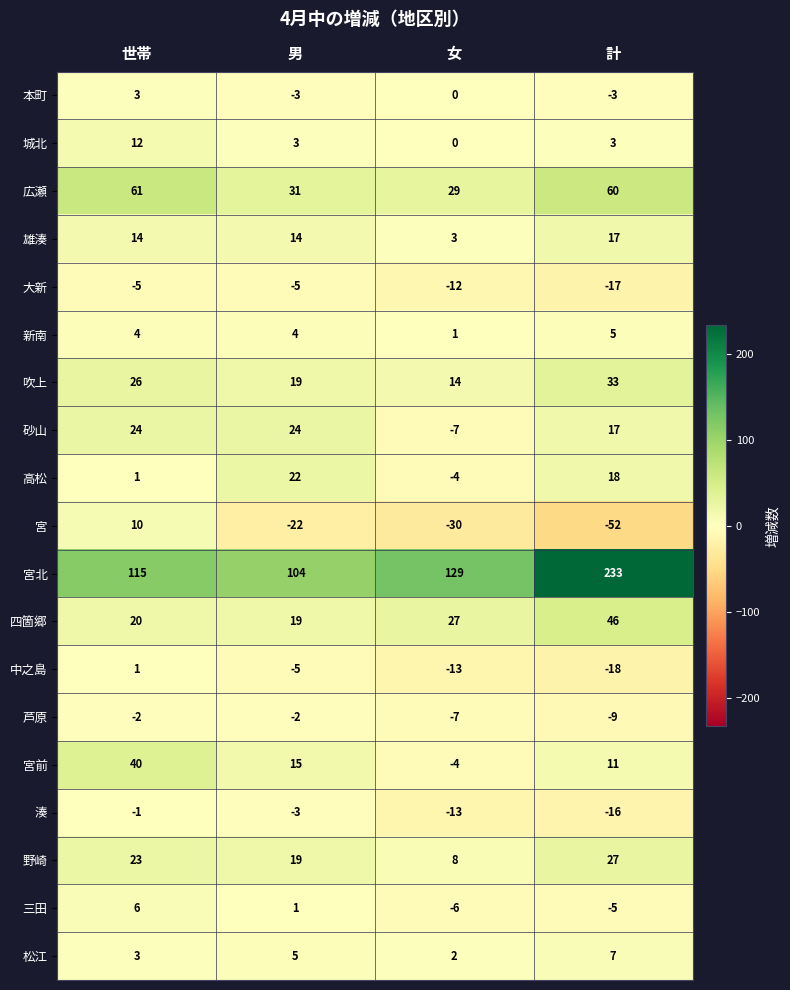

What is the difference between the 雄湊 values at 計 and 世帯?

3